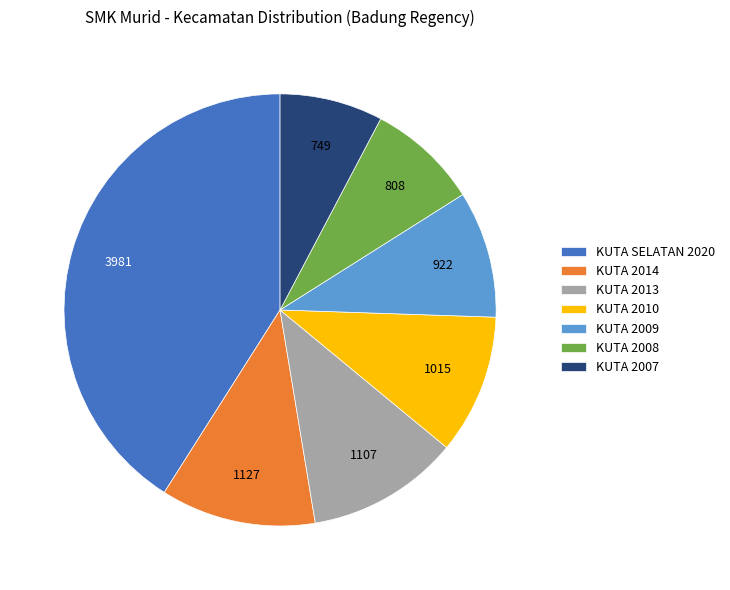

Which category has the smallest portion of the pie?

KUTA 2007